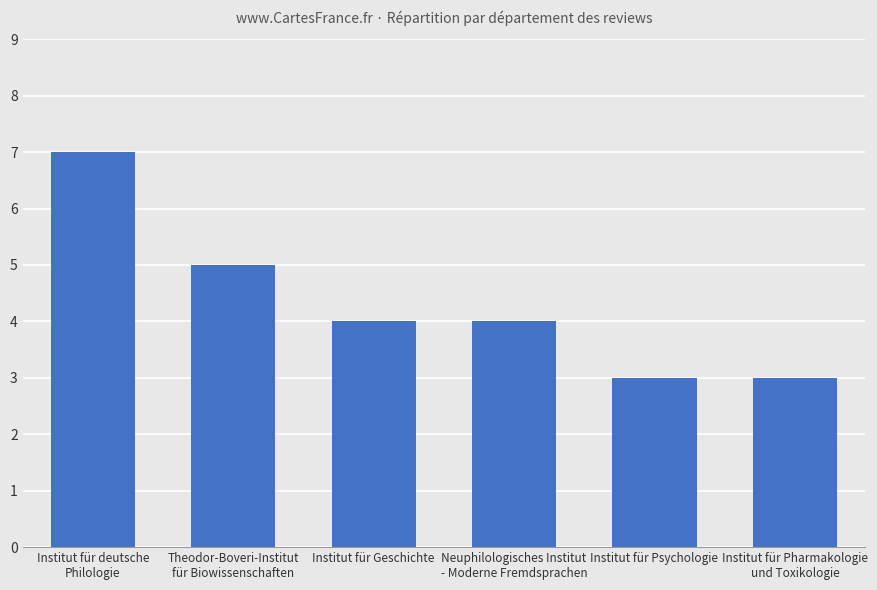

What is the label of the 6th bar from the right?

Institut für deutsche
Philologie